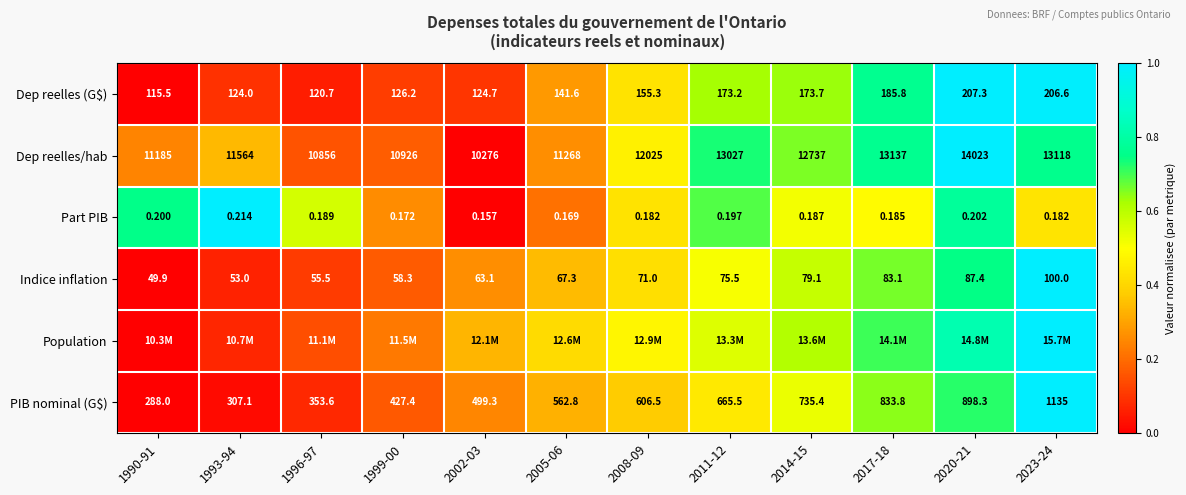

Is the value of Indice inflation at 2020-21 greater than the value of Dep reelles/hab at 2017-18?

No